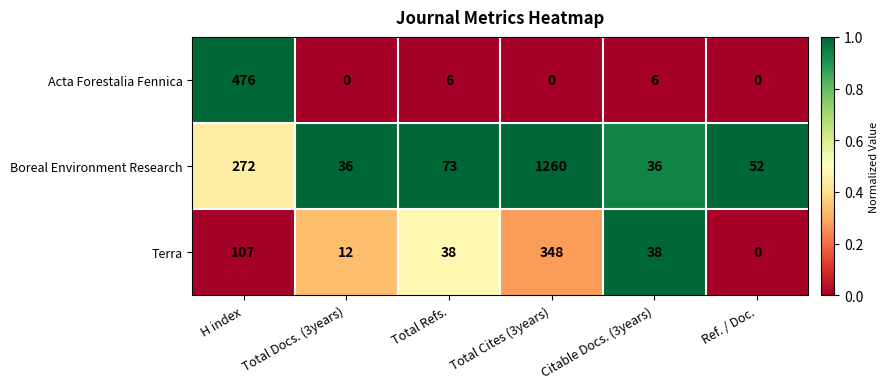

Which series has the widest spread of values?

Boreal Environment Research